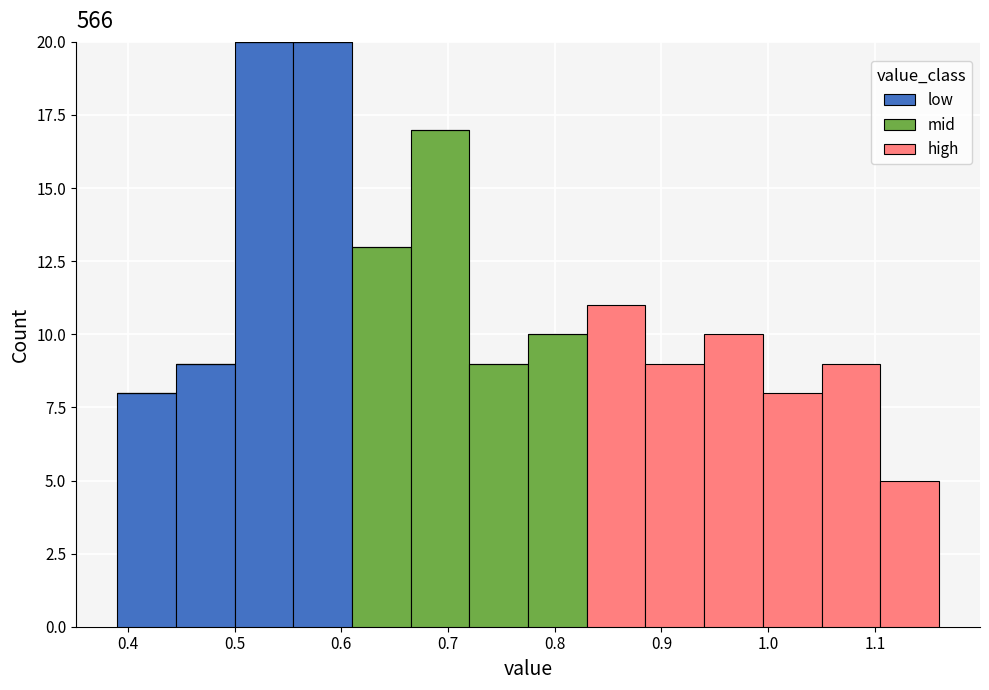

Reading left to right, list every stacked bar in this chart as the range it spans on the x-axis followed by its total height. Neither the bar edges nor the heights are printed on the chart, so give them approximately, as read against the axes.

0.390 to 0.445: 8
0.445 to 0.500: 9
0.500 to 0.555: 20
0.555 to 0.610: 20
0.610 to 0.665: 13
0.665 to 0.720: 17
0.720 to 0.775: 9
0.775 to 0.830: 10
0.830 to 0.885: 11
0.885 to 0.940: 9
0.940 to 0.995: 10
0.995 to 1.050: 8
1.050 to 1.105: 9
1.105 to 1.160: 5